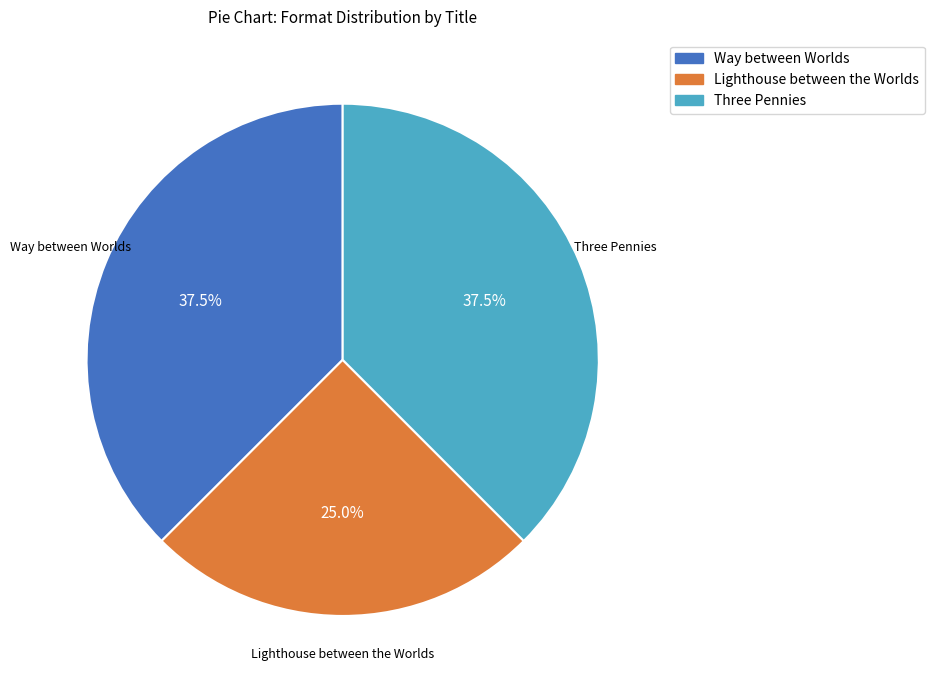

What is the total percentage of Three Pennies and Way between Worlds?

75.0%